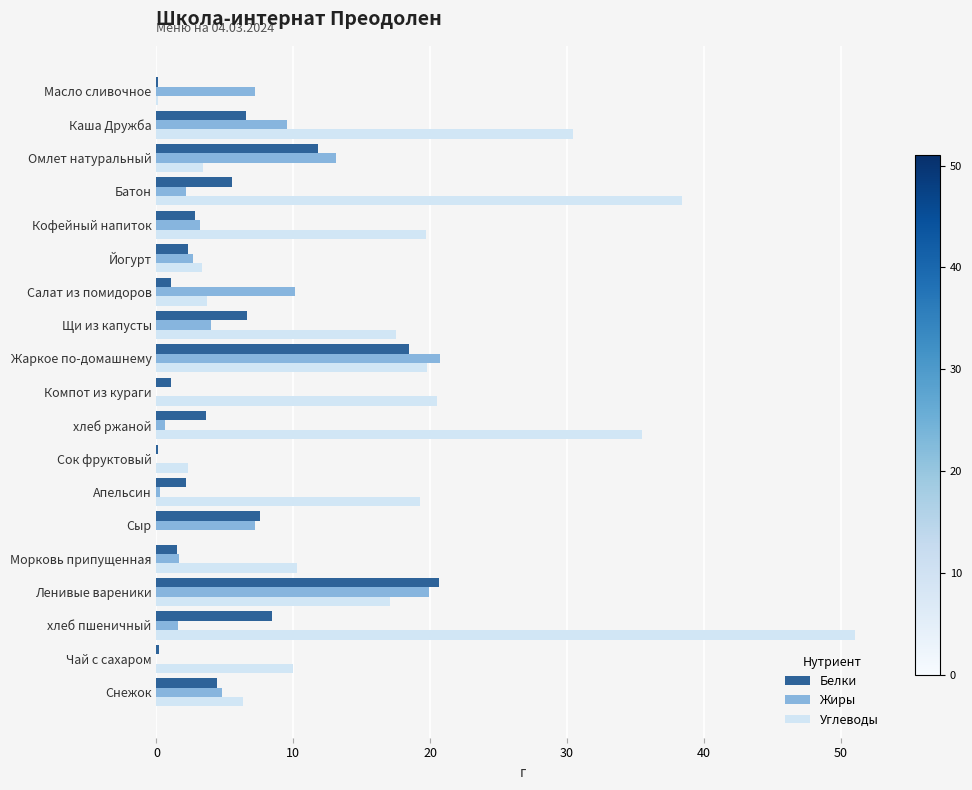

What is the highest value of the Жиры series?

20.7